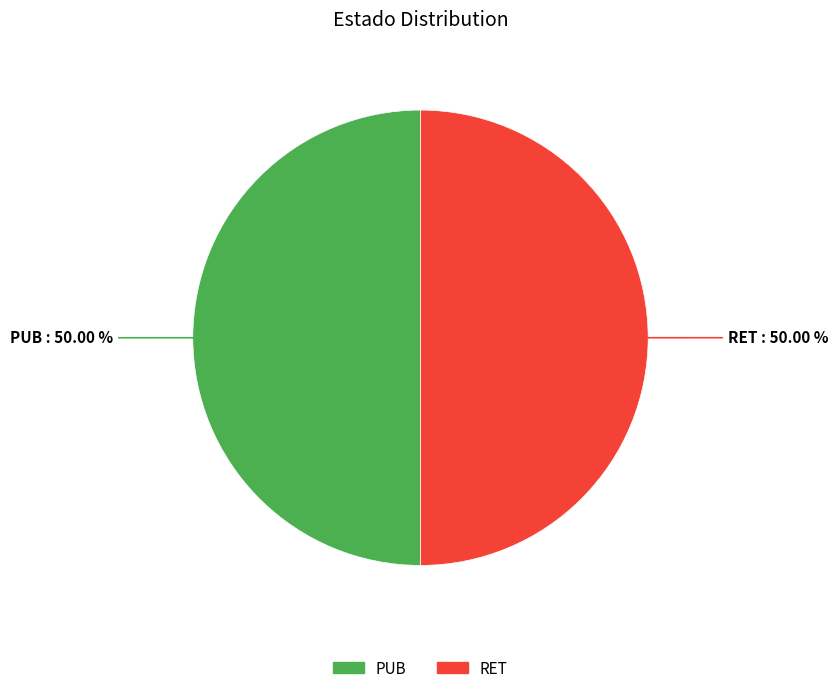

Is the sum of PUB and RET greater than half?

Yes